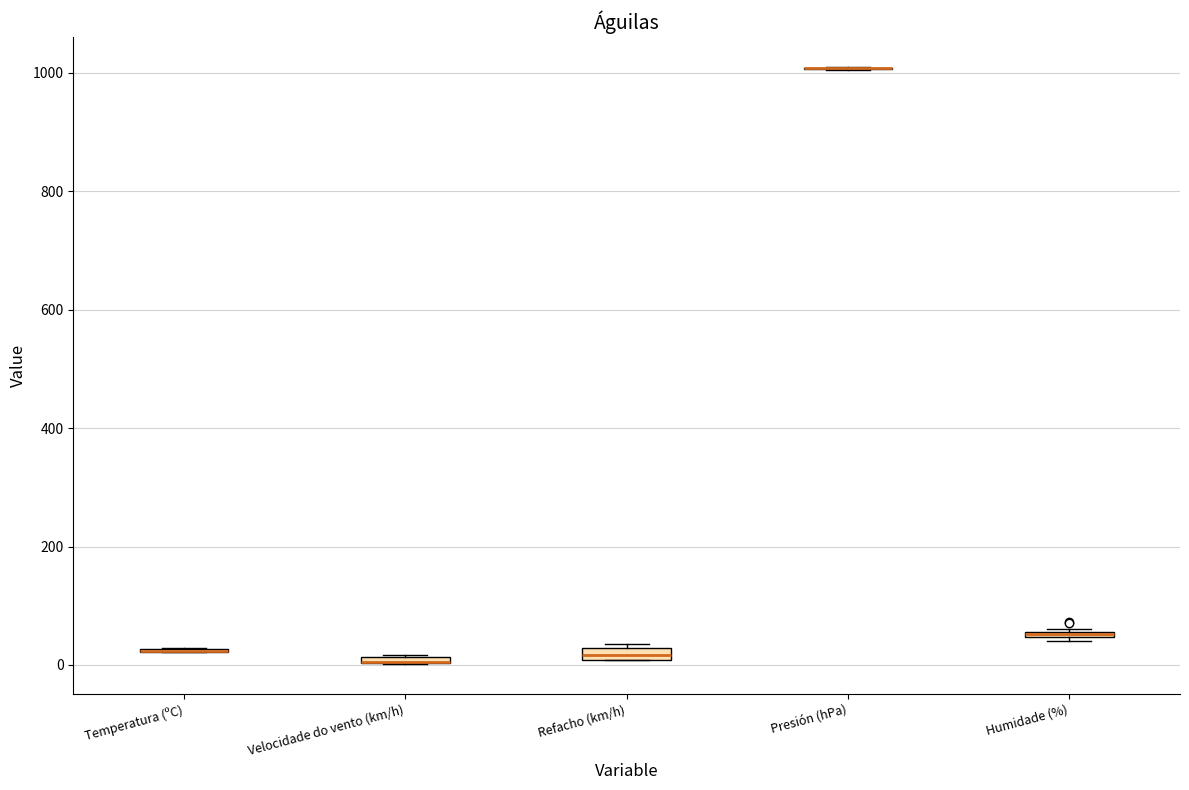

Where is the upper edge of the box for Refacho (km/h) on the y-axis? The values are not printed on the chart, so give them approximately, as read against the axis.

20